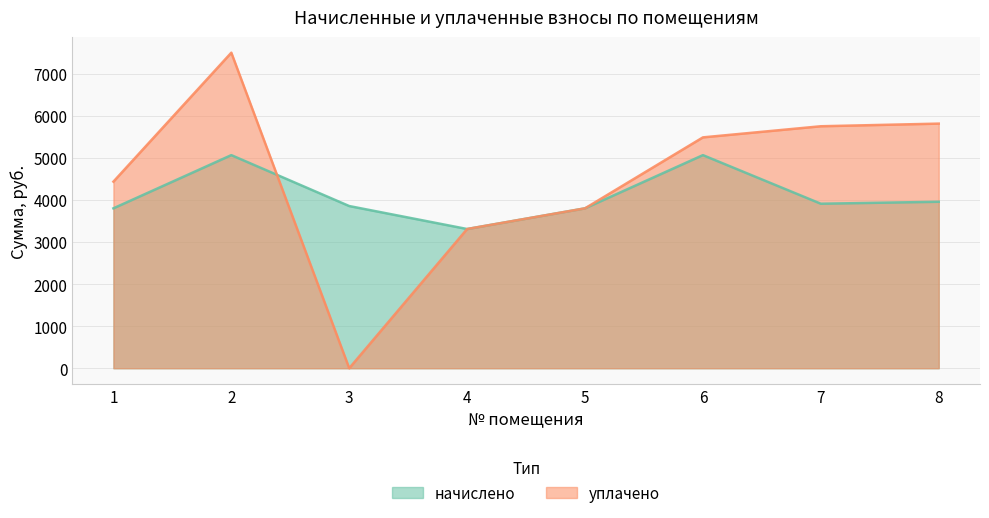

What is the average value of the начислено series?

4093.0